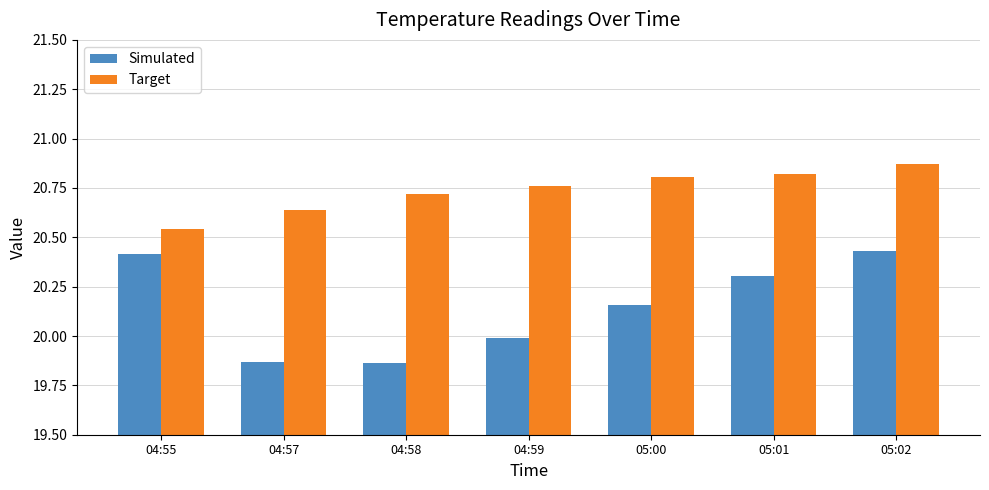

Where is Simulated nearest to the value 20?

04:59